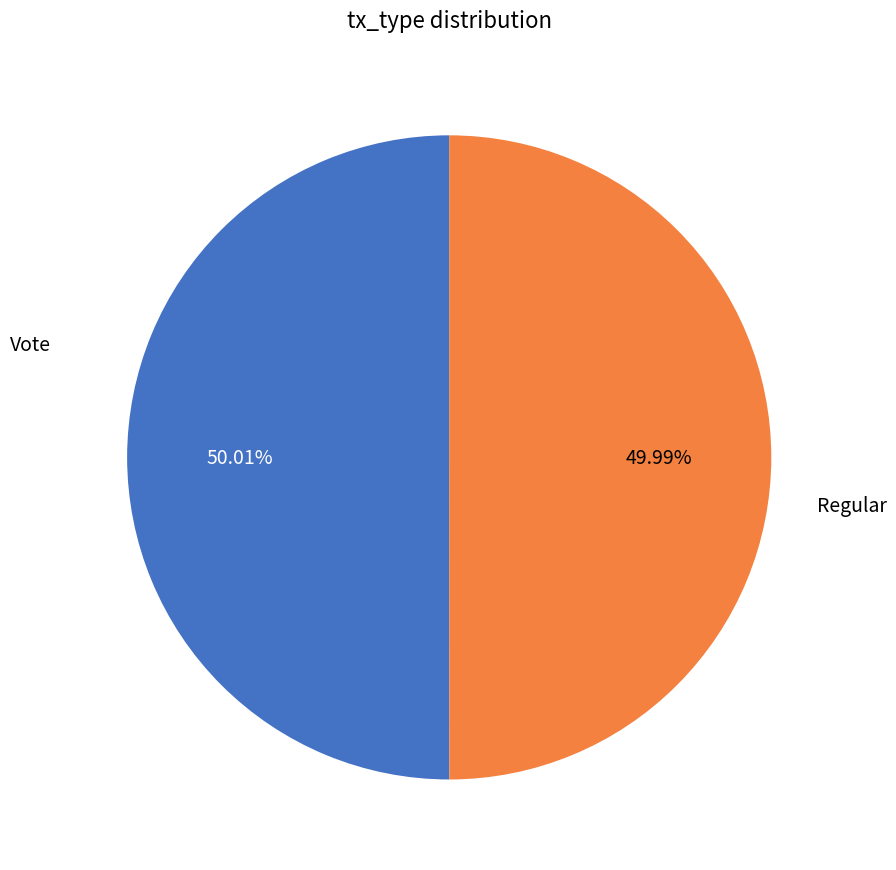

Is there any slice that represents more than half of the pie?

Yes